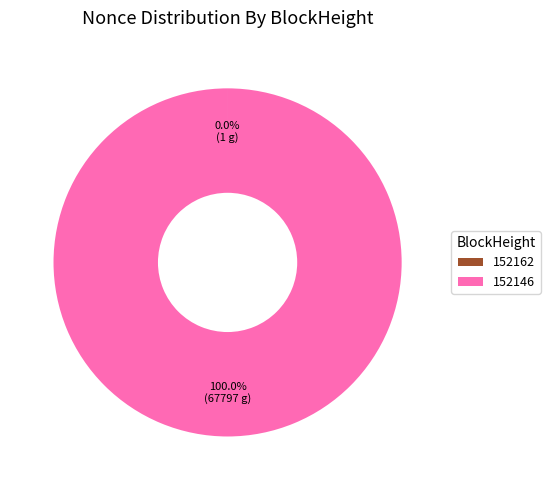

What is the largest slice in the pie chart?

152146